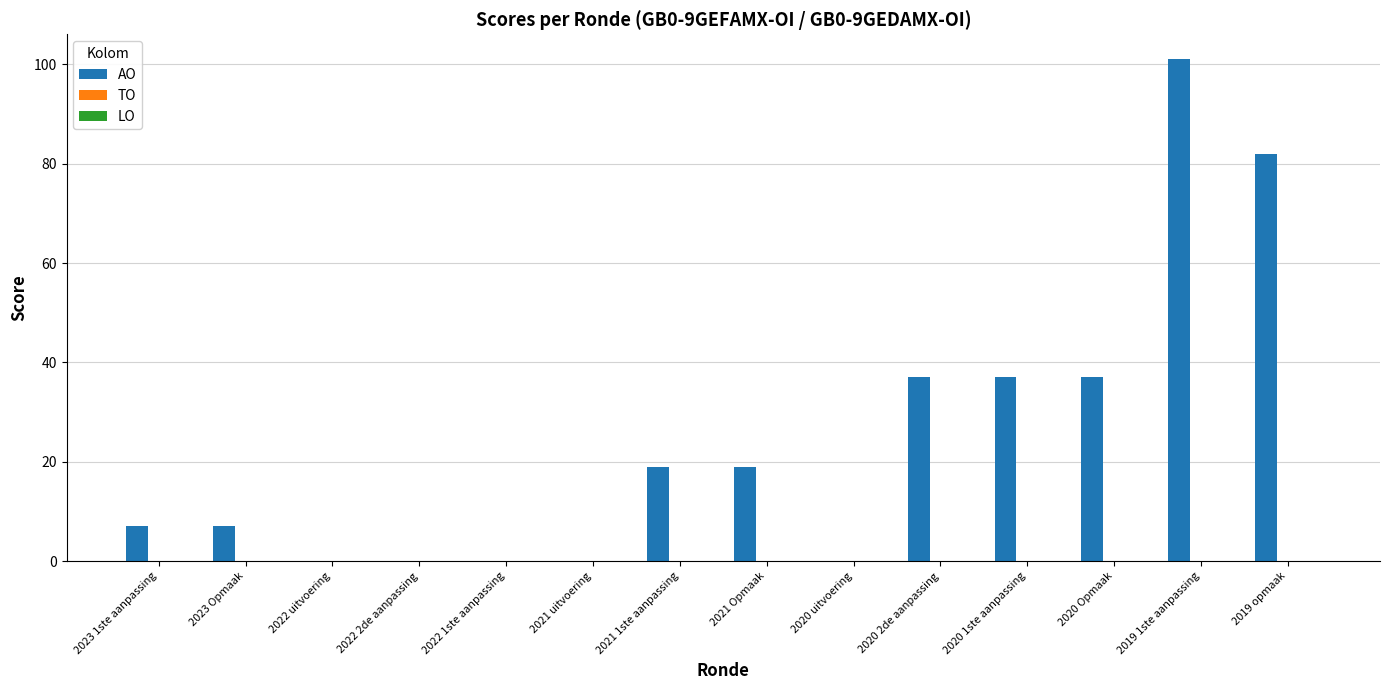

Reading right to left, transcribe all the data shown in this chart.

2019 opmaak=82	2019 1ste aanpassing=101	2020 Opmaak=37	2020 1ste aanpassing=37	2020 2de aanpassing=37	2020 uitvoering=0	2021 Opmaak=19	2021 1ste aanpassing=19	2021 uitvoering=0	2022 1ste aanpassing=0	2022 2de aanpassing=0	2022 uitvoering=0	2023 Opmaak=7	2023 1ste aanpassing=7